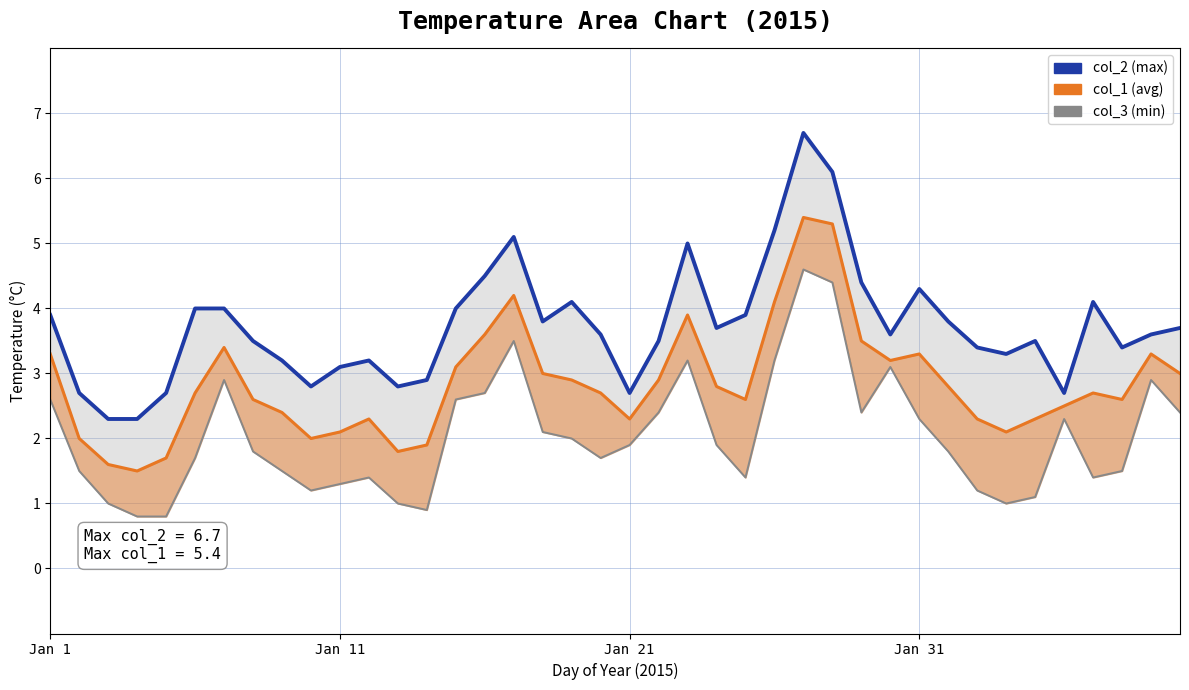

At how many categories does at least one series exceed 4?

10